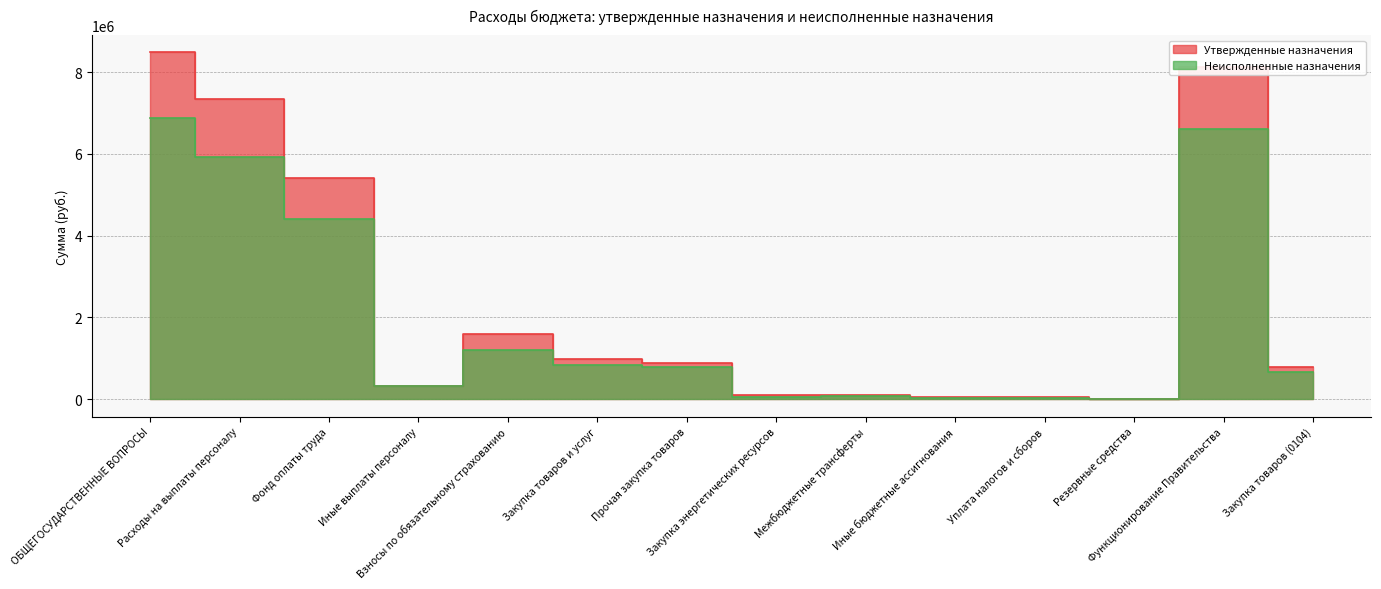

At how many categories does at least one series exceed 7217592?

3